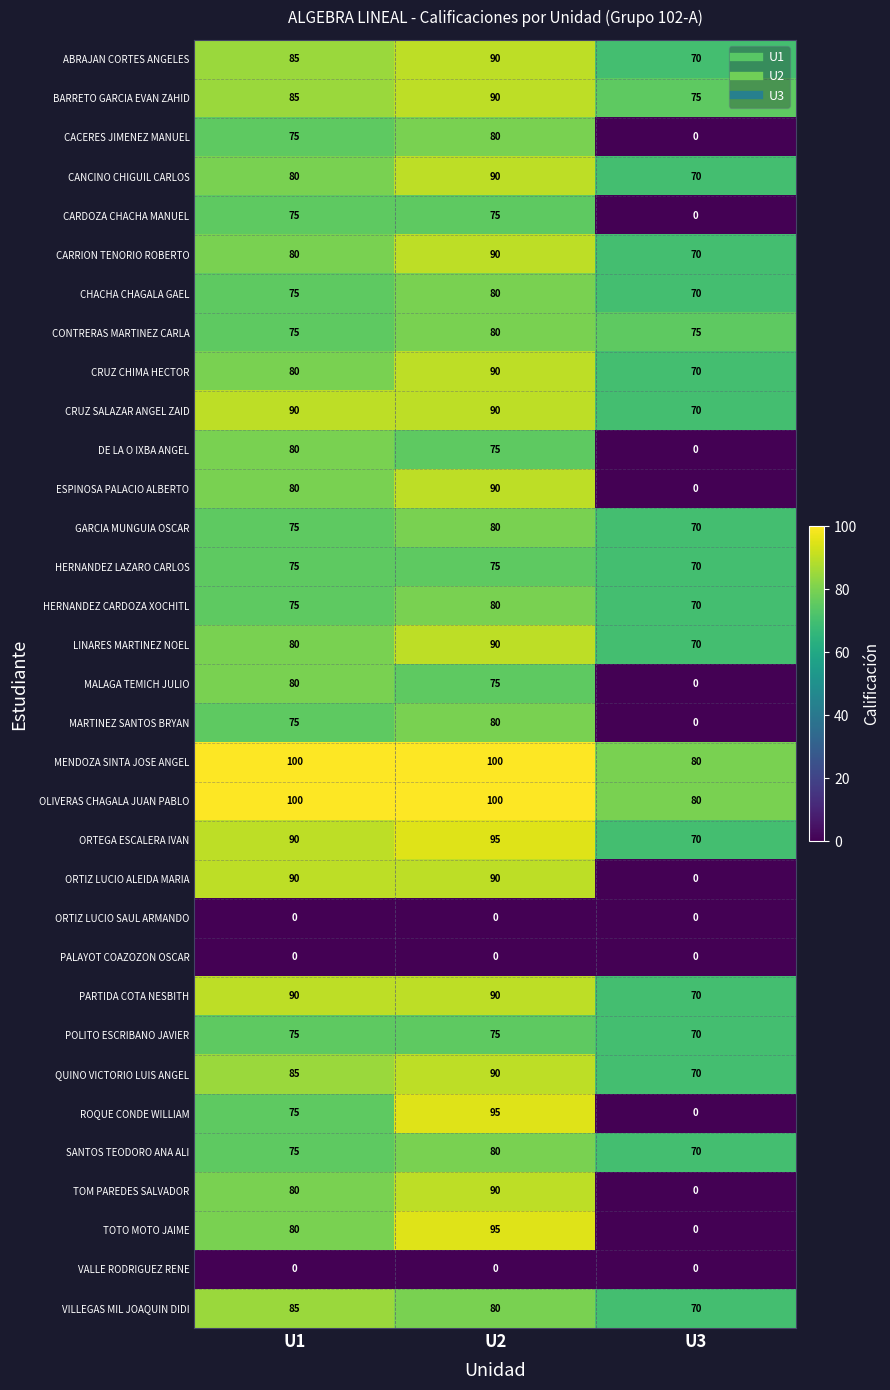

At which label does ORTEGA ESCALERA IVAN reach its peak?

U2